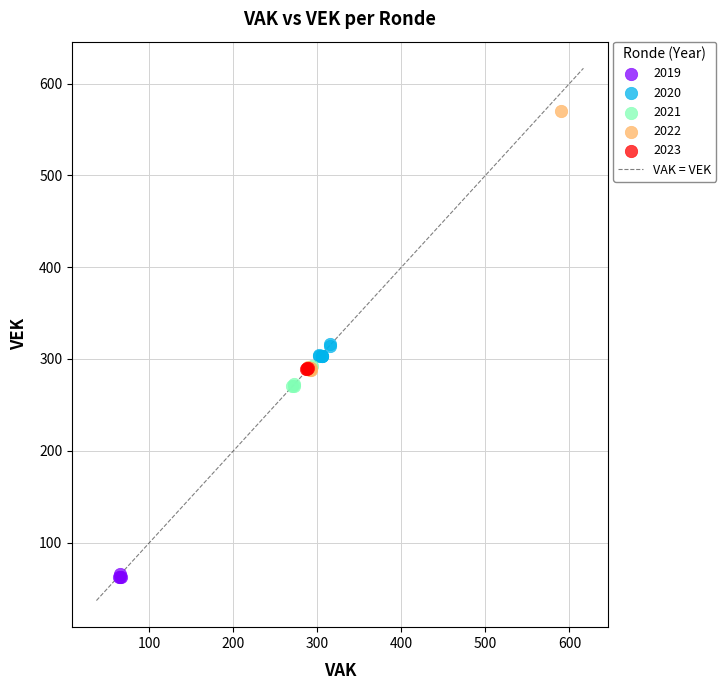

Which series has the widest spread of Y values?

2022